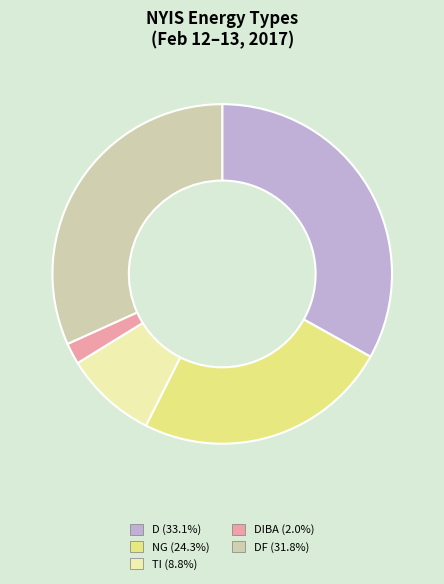

Does any single category account for the majority?

No